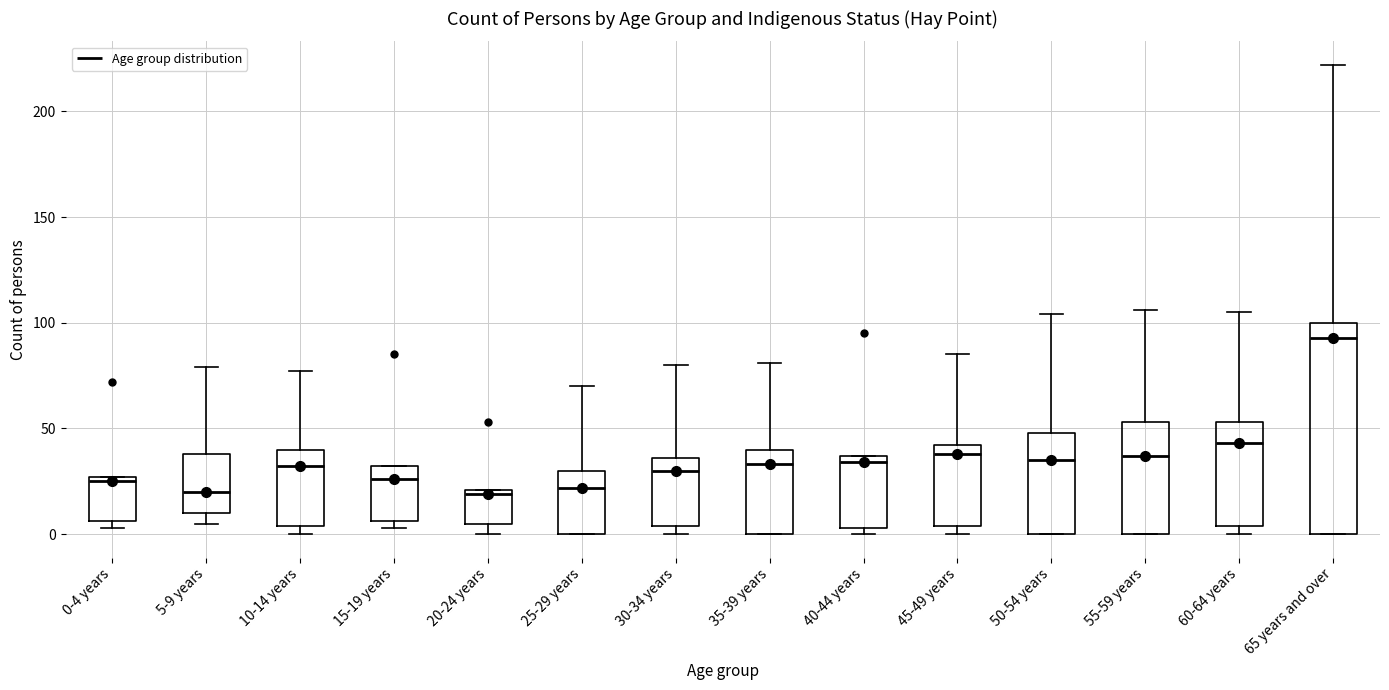

Where does the median line of the box for 60-64 years sit on the y-axis? The values are not printed on the chart, so give them approximately, as read against the axis.

45